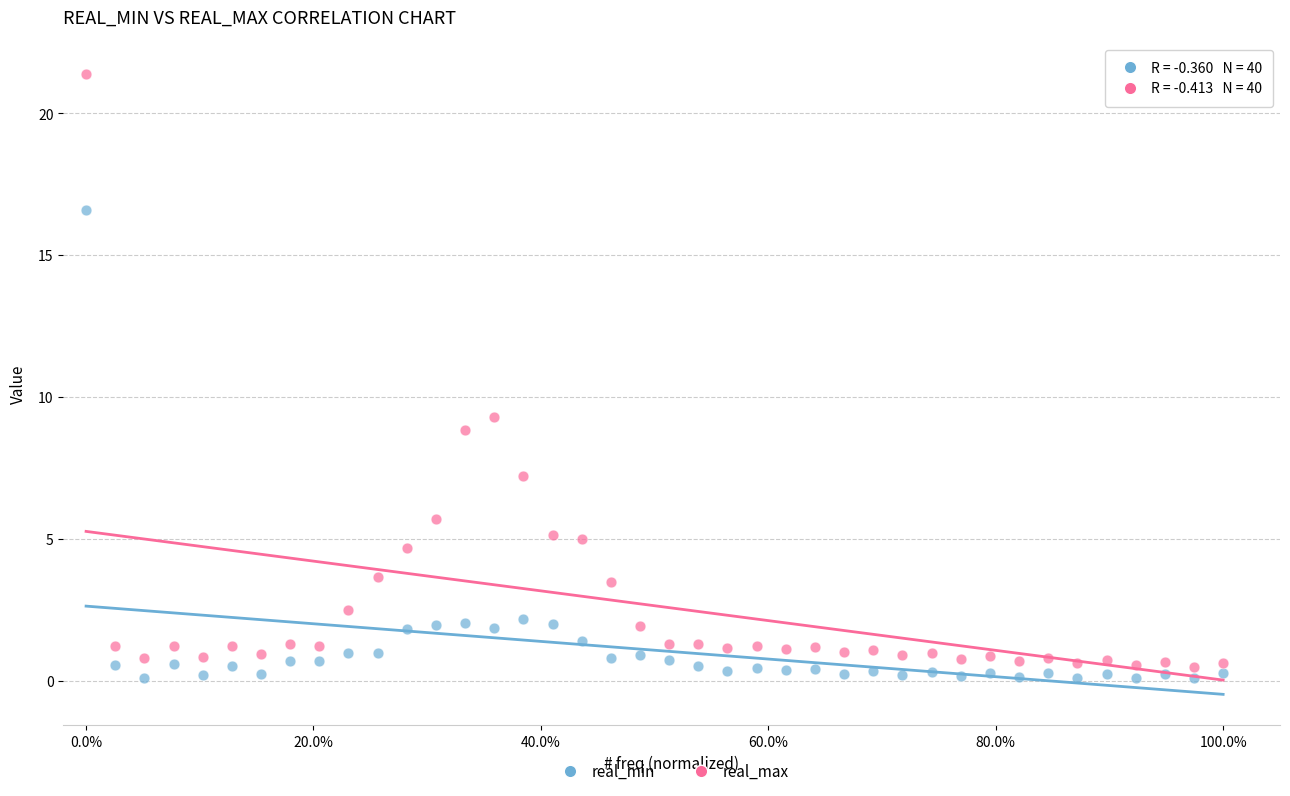

Across all data points, what is the range of X values (max minus min)?

1.0